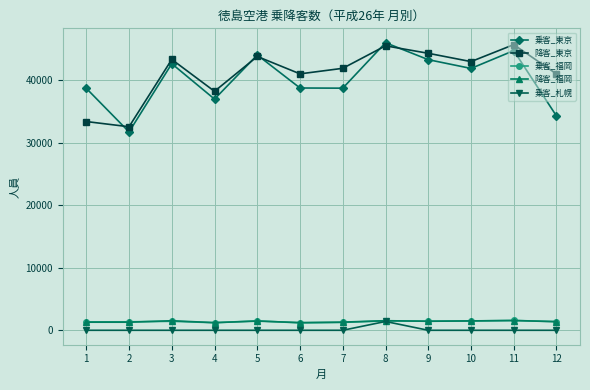

Does the chart have visible grid lines?

Yes